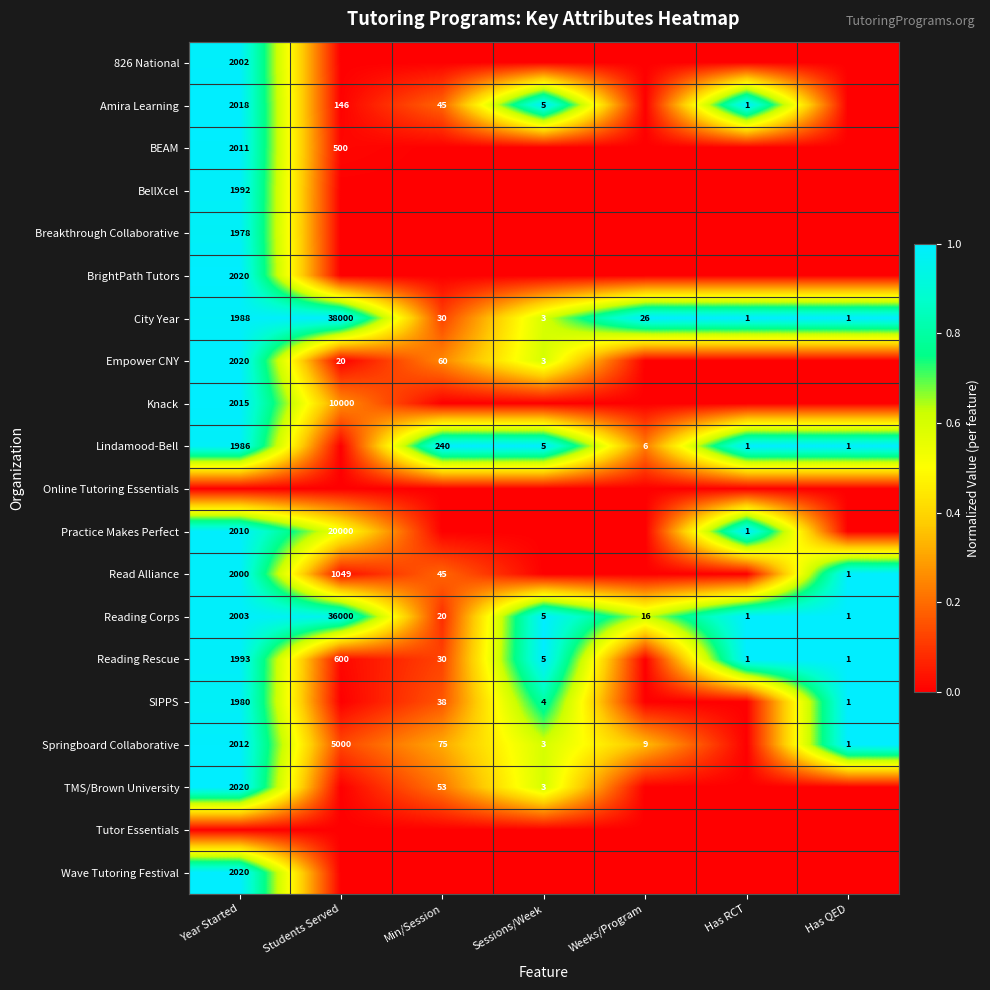

What is the spread (max minus min) of values at Weeks/Program?

1.0